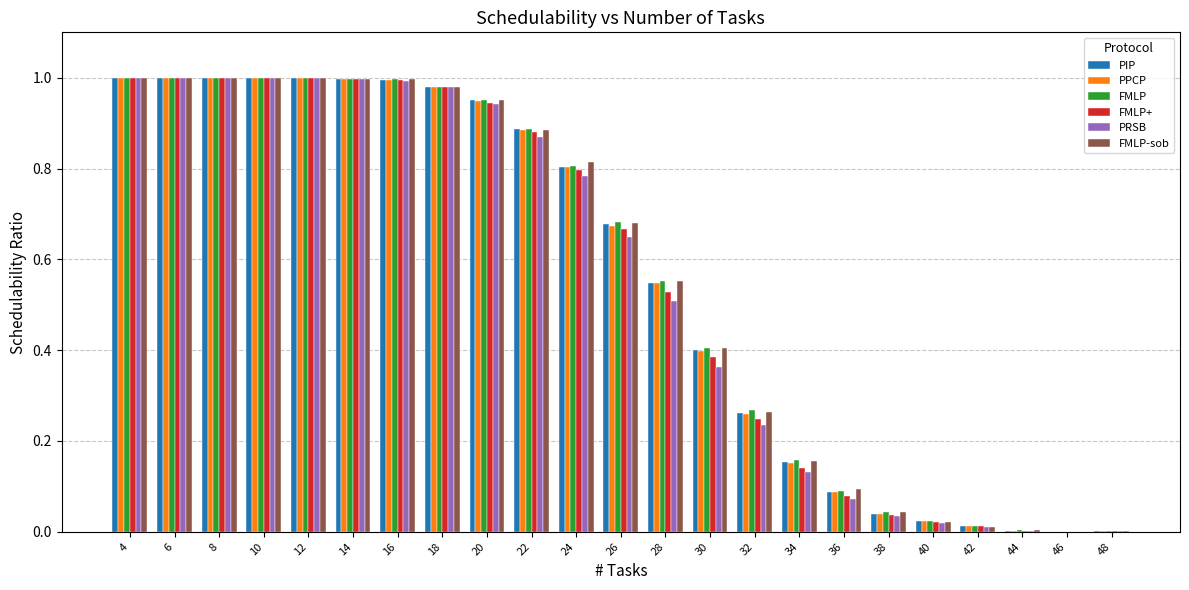

Is the value of PPCP at 16 greater than the value of PRSB at 40?

Yes